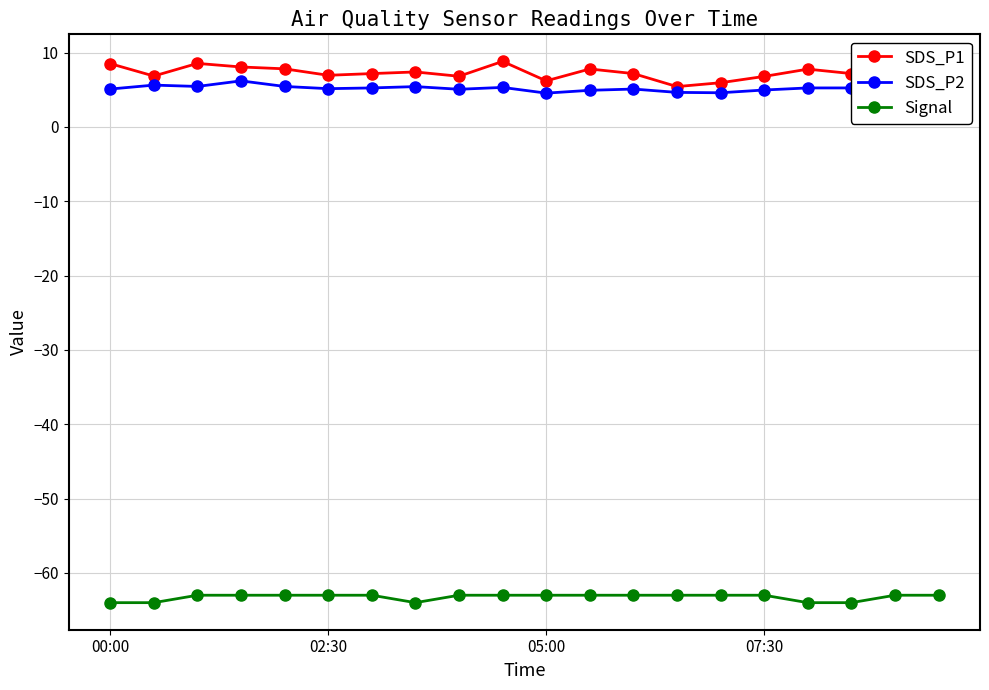

True or false: SDS_P2 has more than 1 points higher than both neighbors.

True